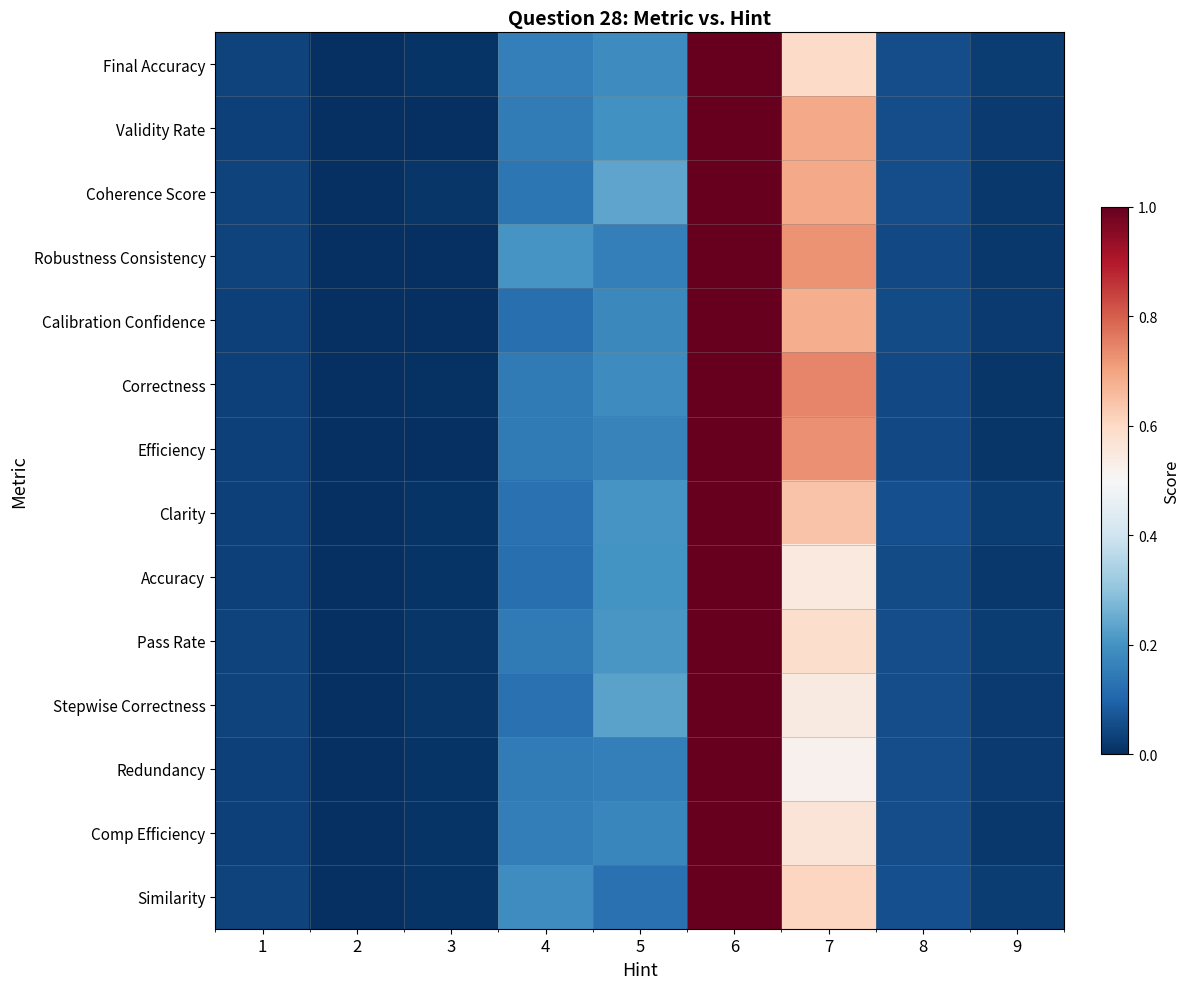

At how many categories does at least one series exceed 0?

8